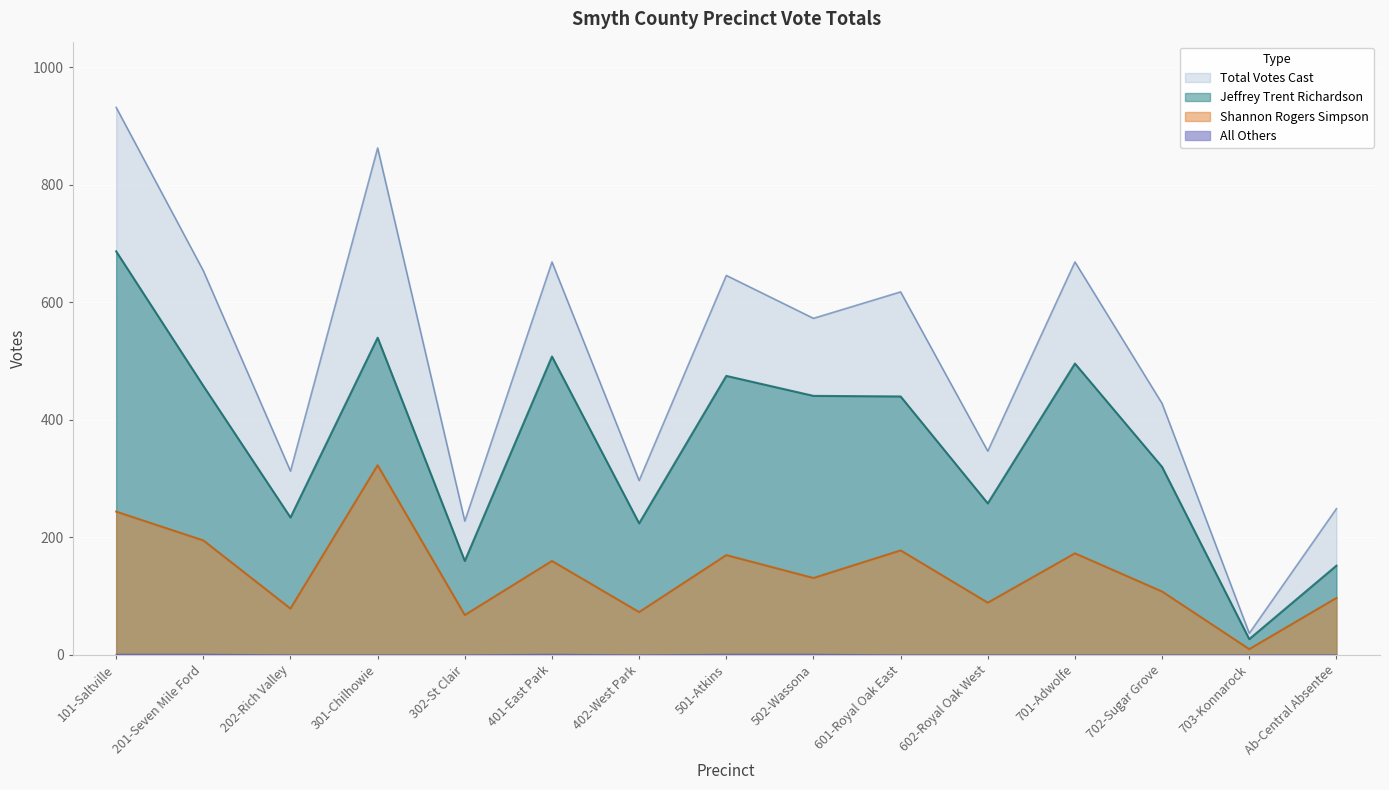

True or false: Total Votes Cast and Jeffrey Trent Richardson cross at least once.

False